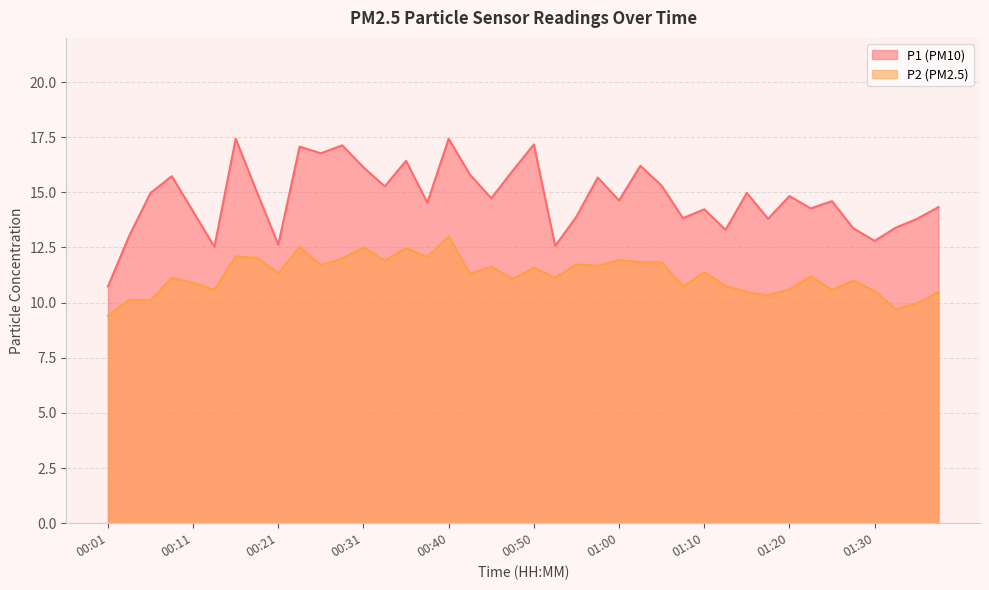

True or false: P2 and P1 cross at least once.

False